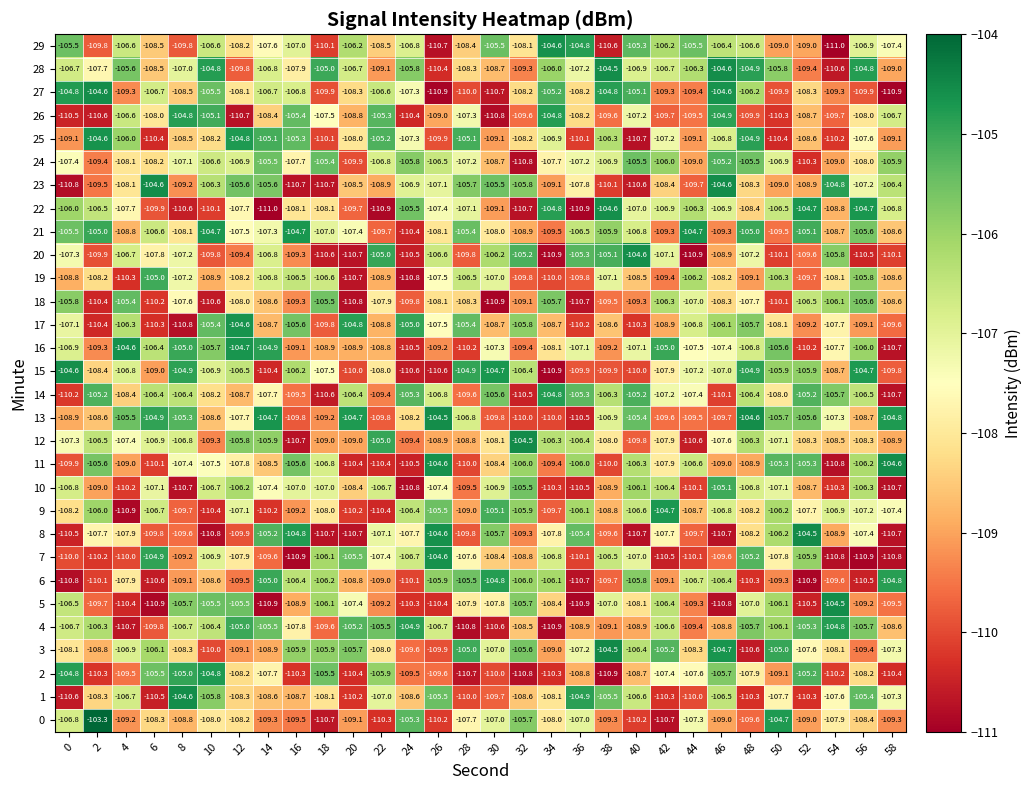

What is the total value across all series at 6?

-3238.8